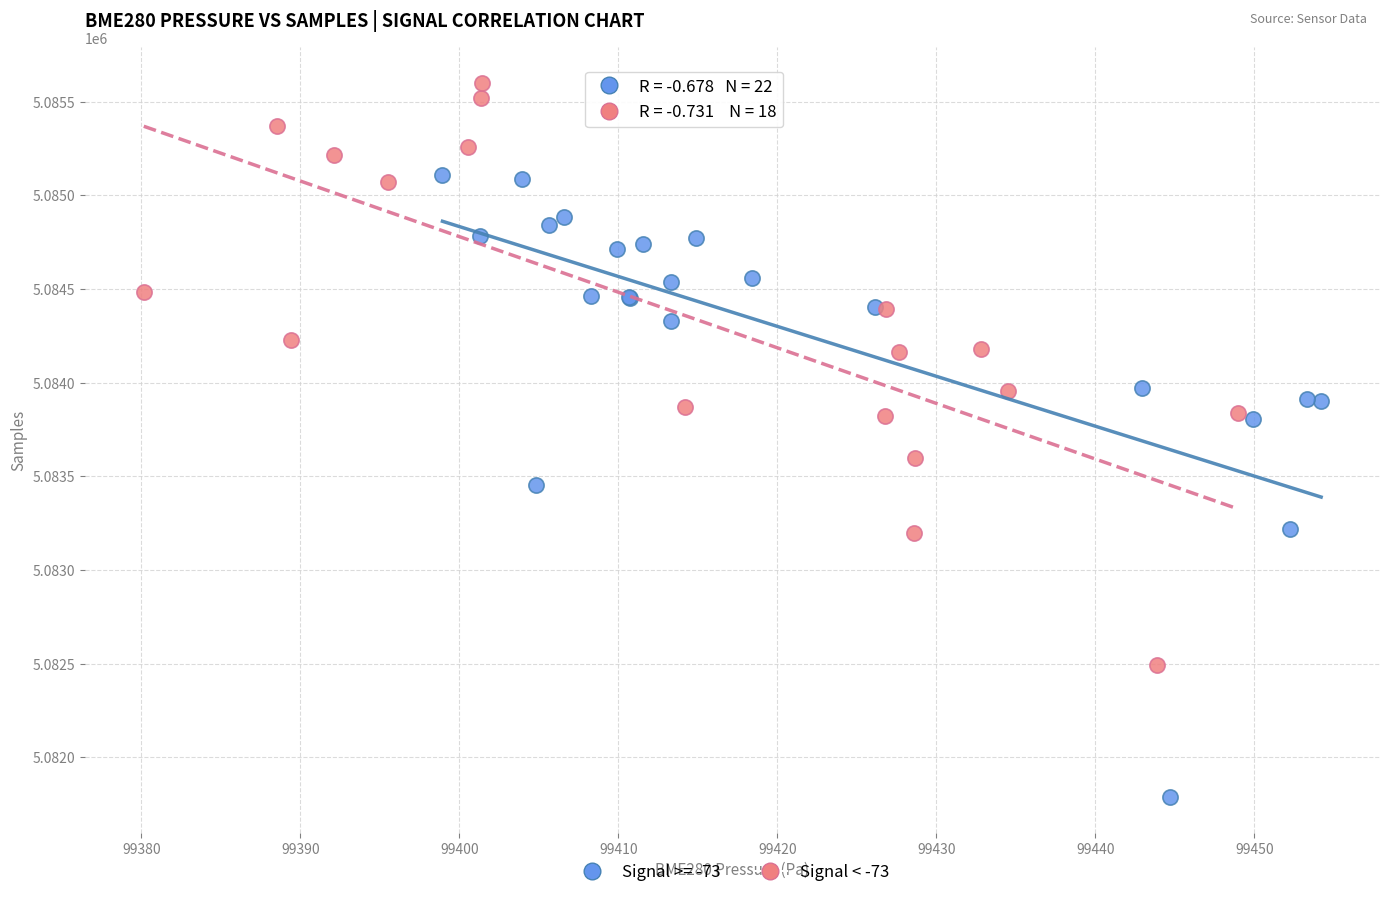

Which series contains the highest Y value?

Signal < -73